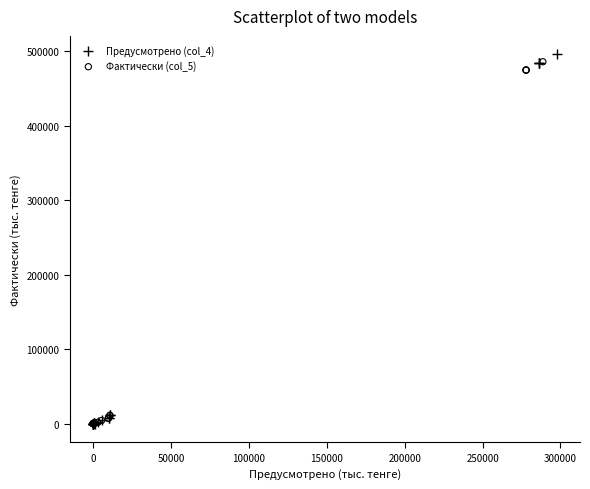

Which series has the widest spread of Y values?

Предусмотрено (col_4)